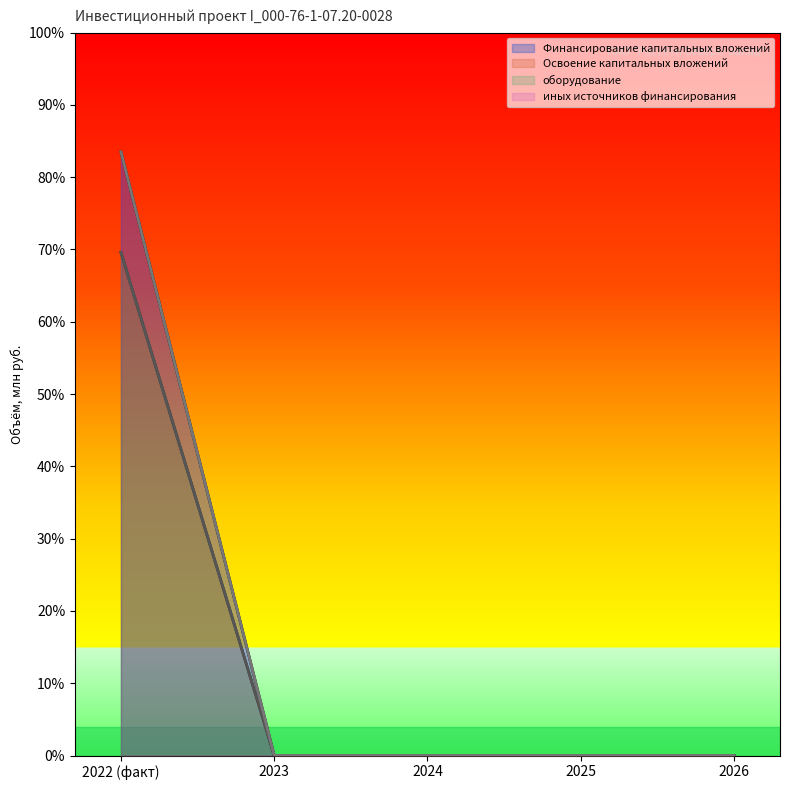

What is the label of the 4th point from the right?

2023